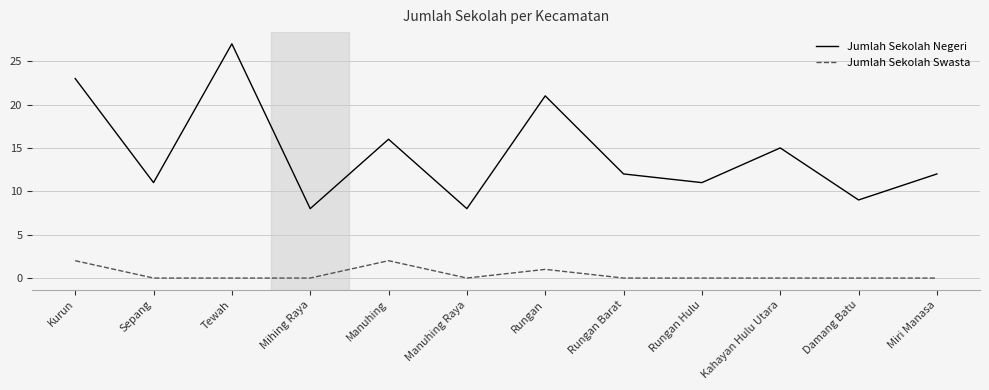

Count the Jumlah Sekolah Swasta values in the range 0 to 1.

10